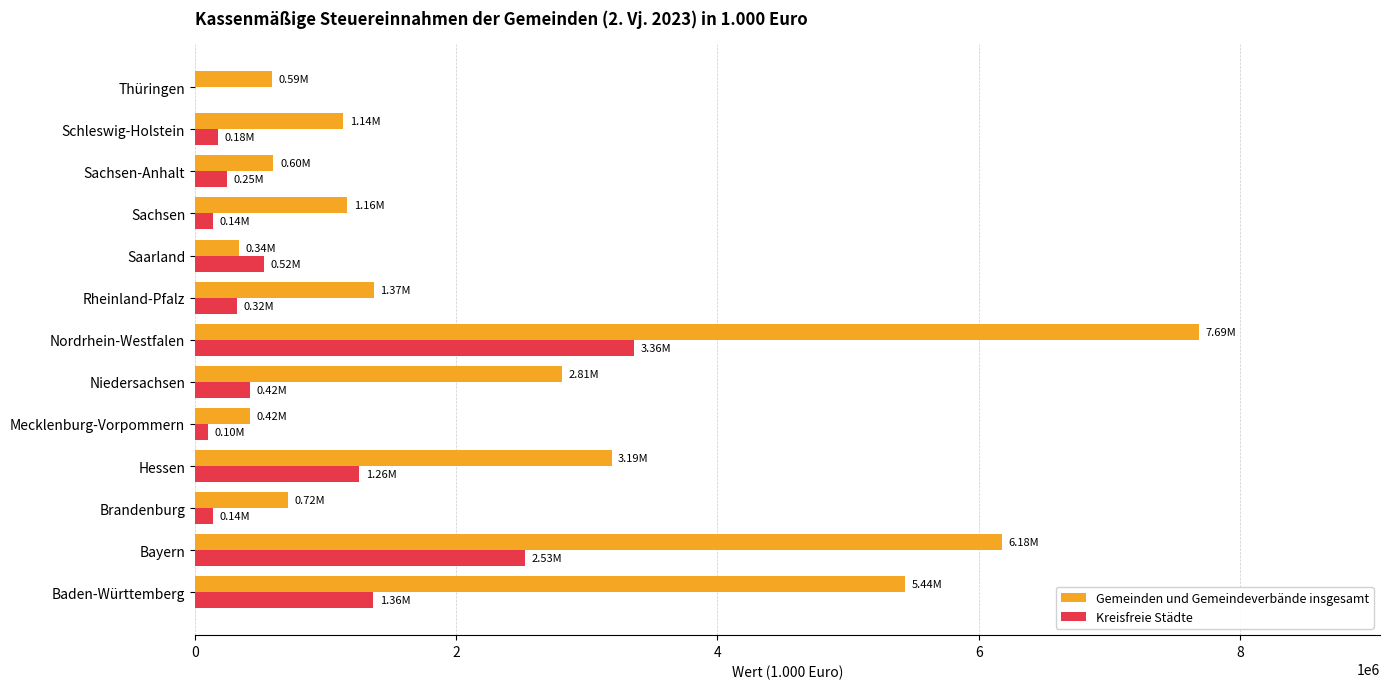

Is the value of Gemeinden und Gemeindeverbände insgesamt at Nordrhein-Westfalen greater than the value of Kreisfreie Städte at Schleswig-Holstein?

Yes